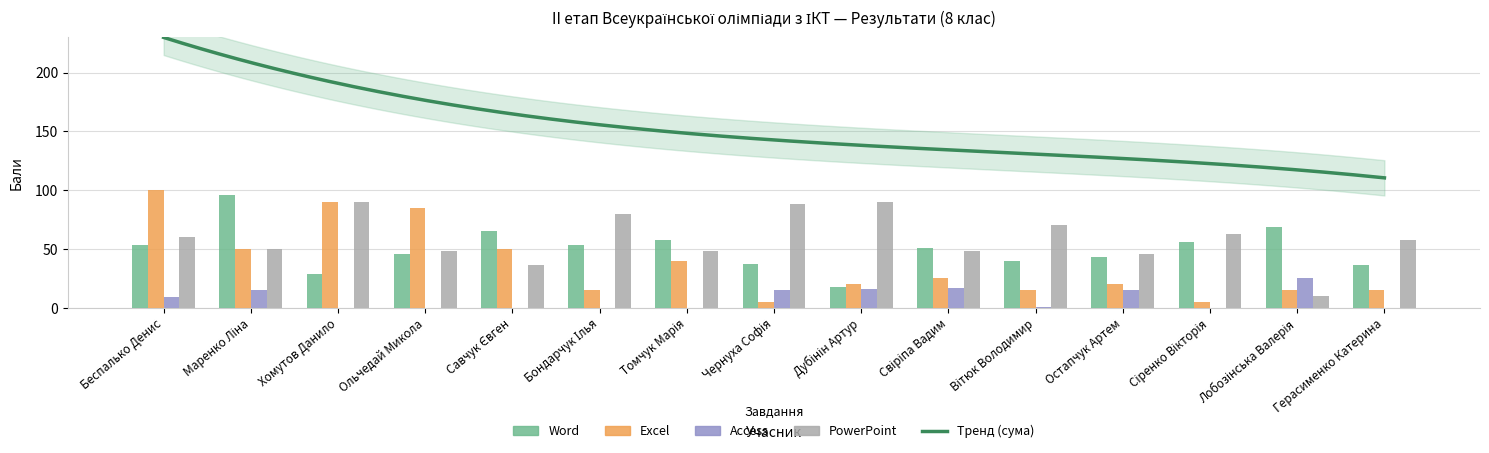

Is the value of Access at Дубінін Артур greater than the value of PowerPoint at Вітюк Володимир?

No